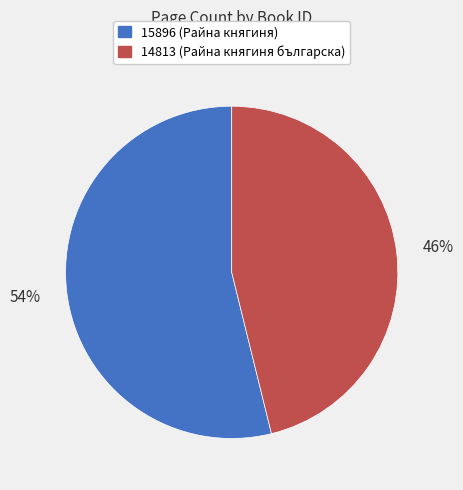

Count the number of slices in the pie.

2